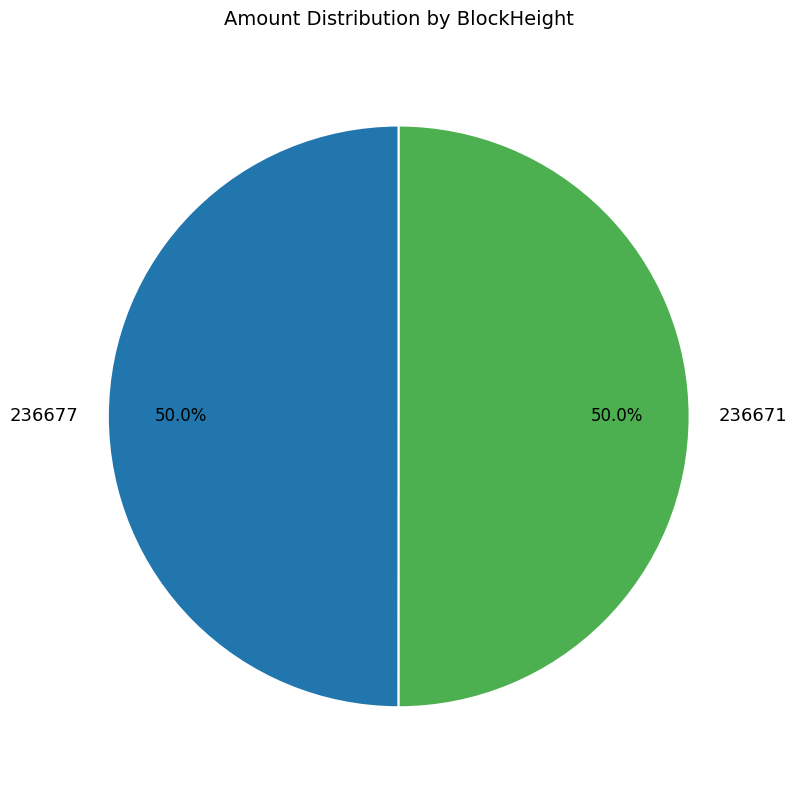

To the nearest percent, what is the average slice percentage?

50%